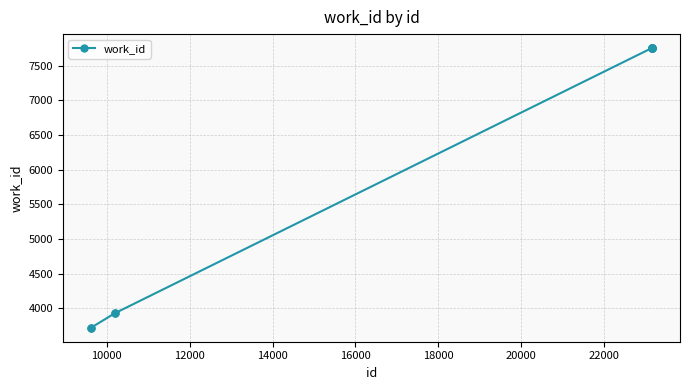

What is the value of the 5th point from the left?

7753